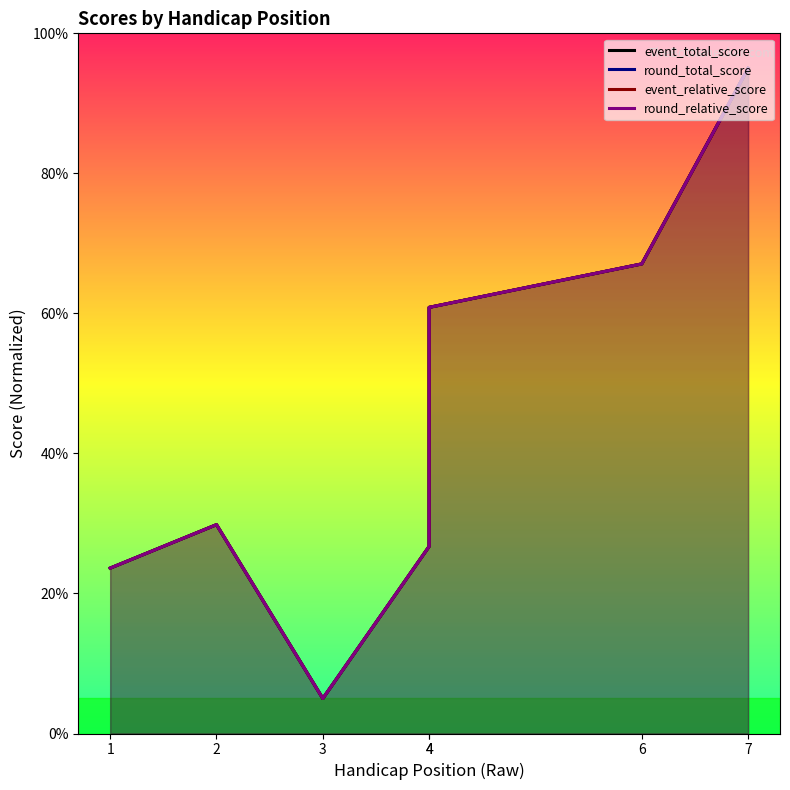

What is the average value of the event_total_score series?

44.0